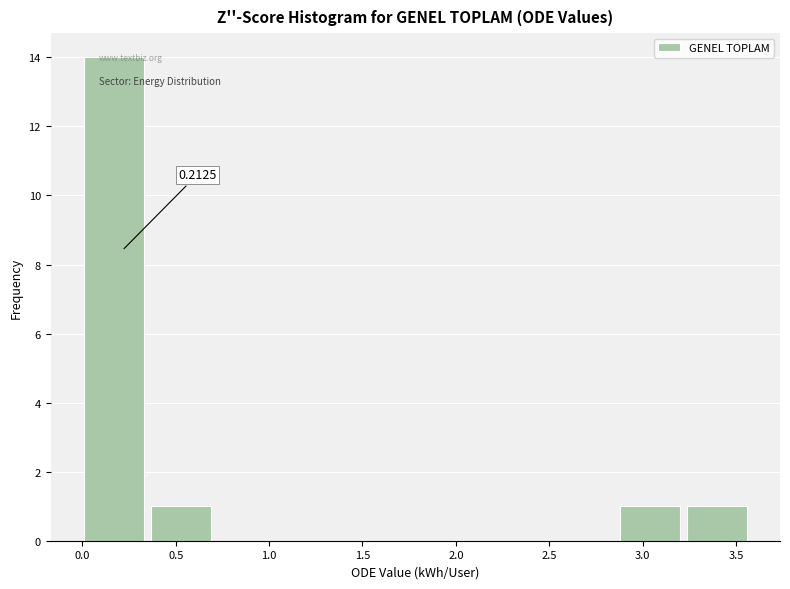

Which range on the x-axis has the tallest bar?

0.00 to 0.35